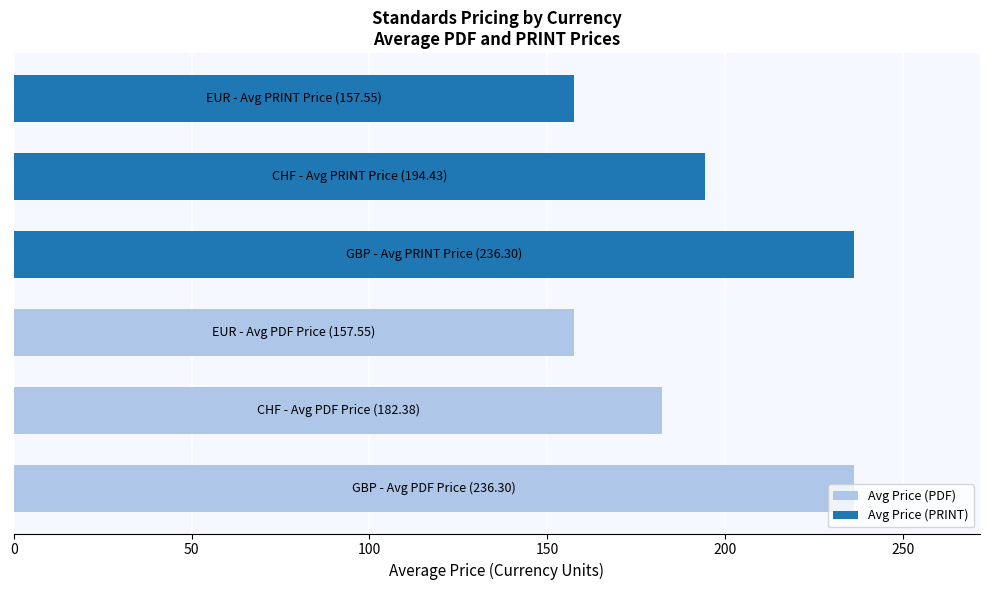

What is the difference between the maximum and second lowest values?

78.8